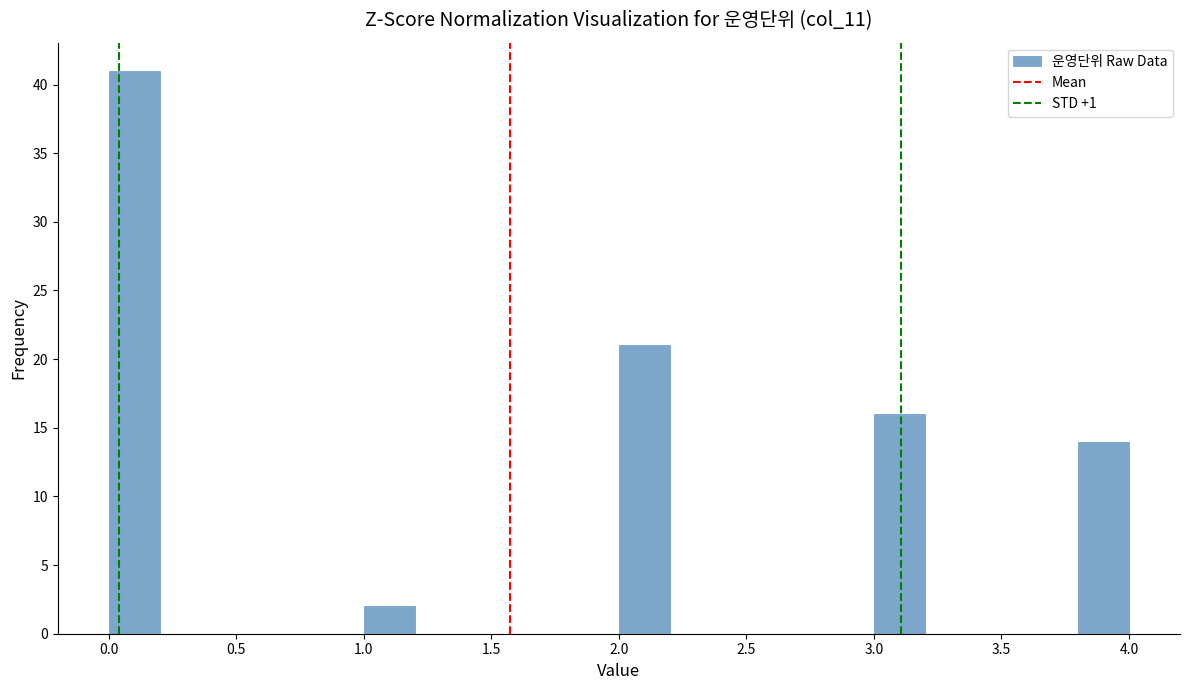

Which range on the x-axis has the tallest bar?

0.0 to 0.2